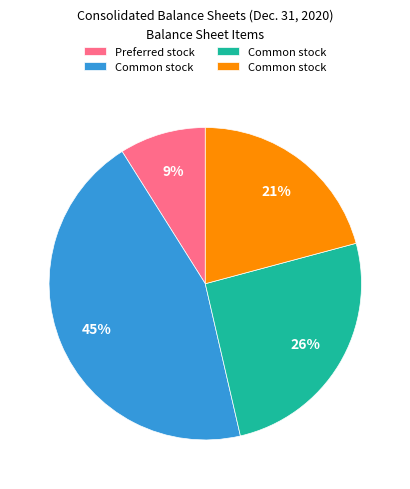

To the nearest percent, what is the difference between the largest and smallest slice percentages?

36%